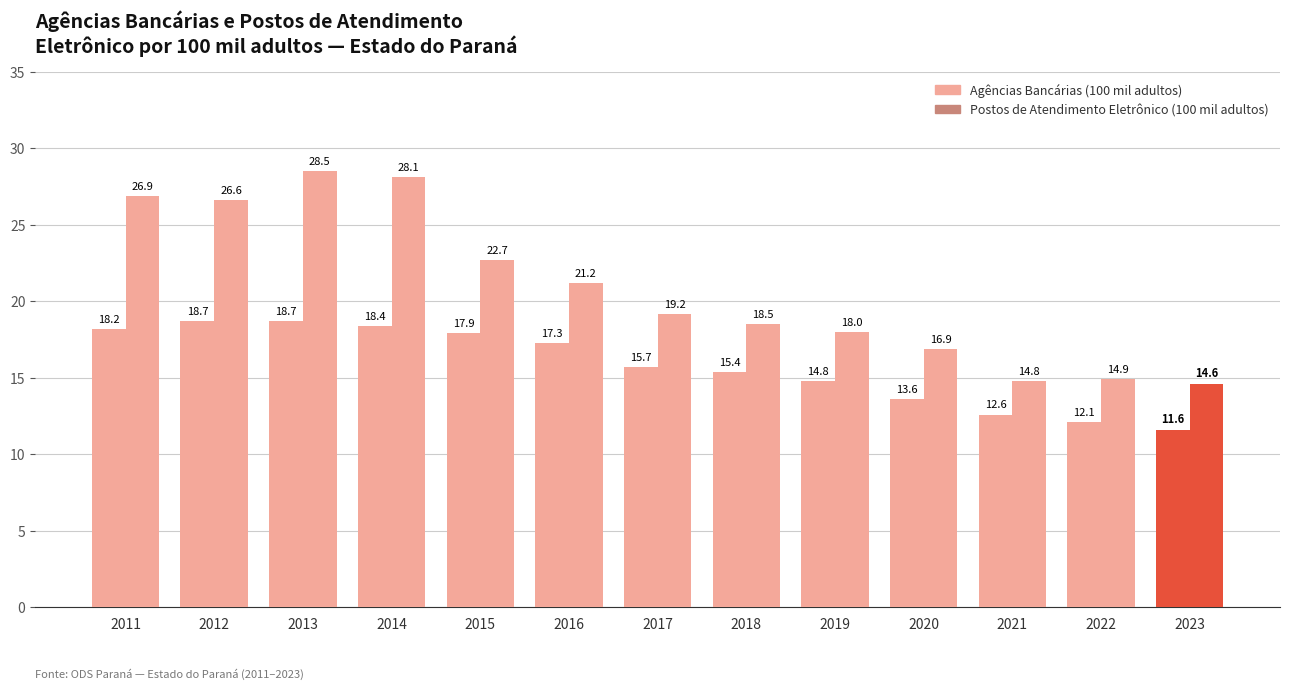

How many bars are there in each group?

2